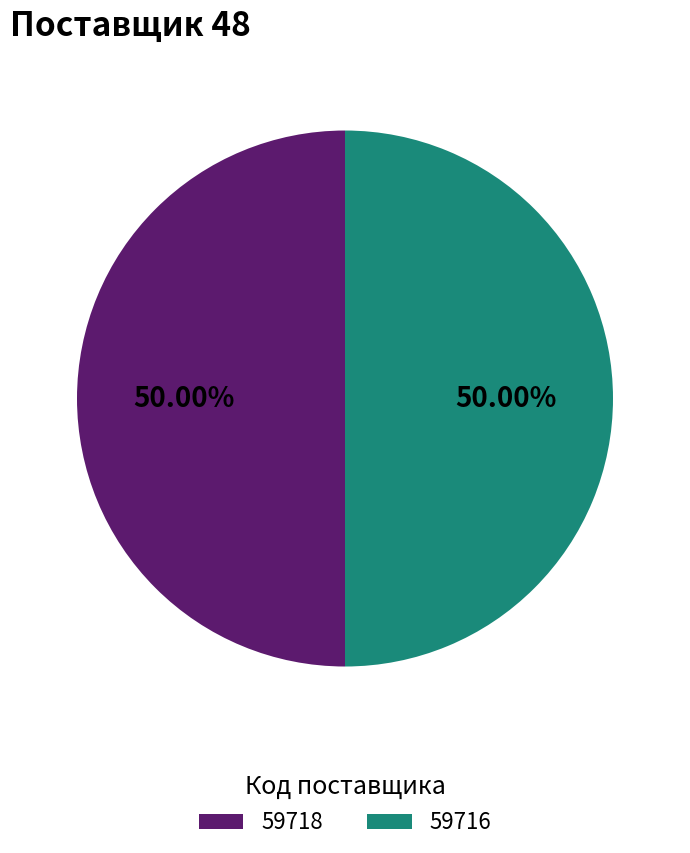

How many slices are in this pie chart?

2